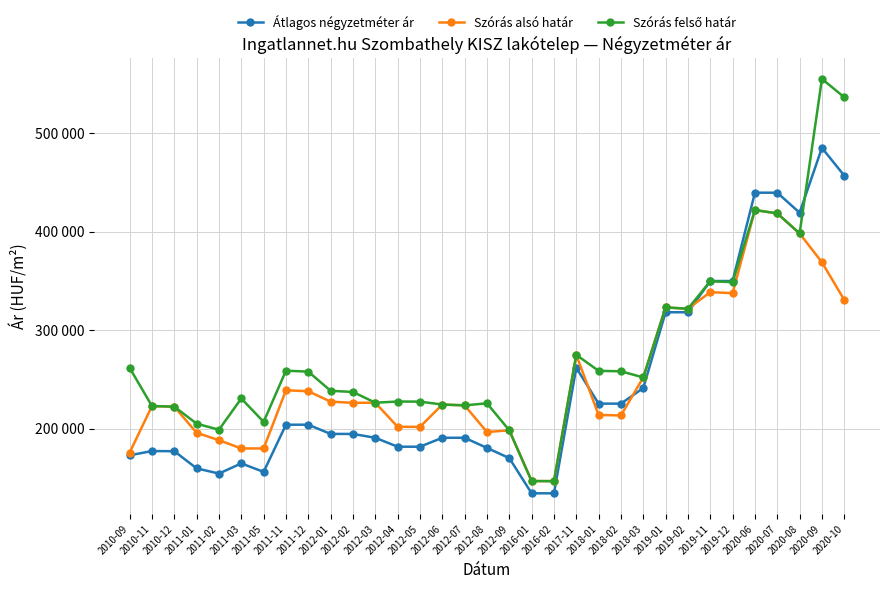

What is the greatest value displayed?

555272